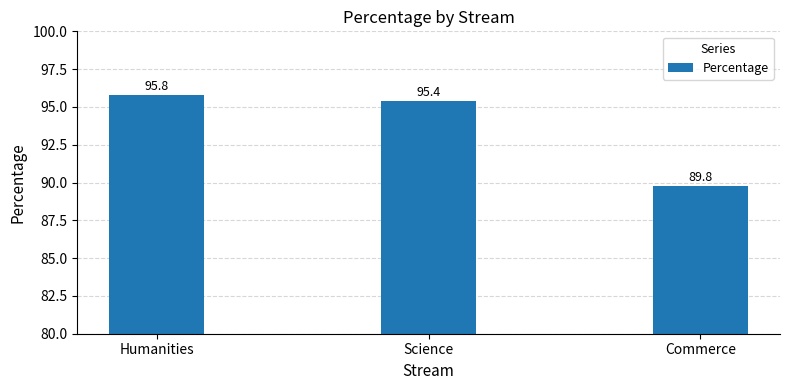

Which category has the lowest value across all series?

Commerce